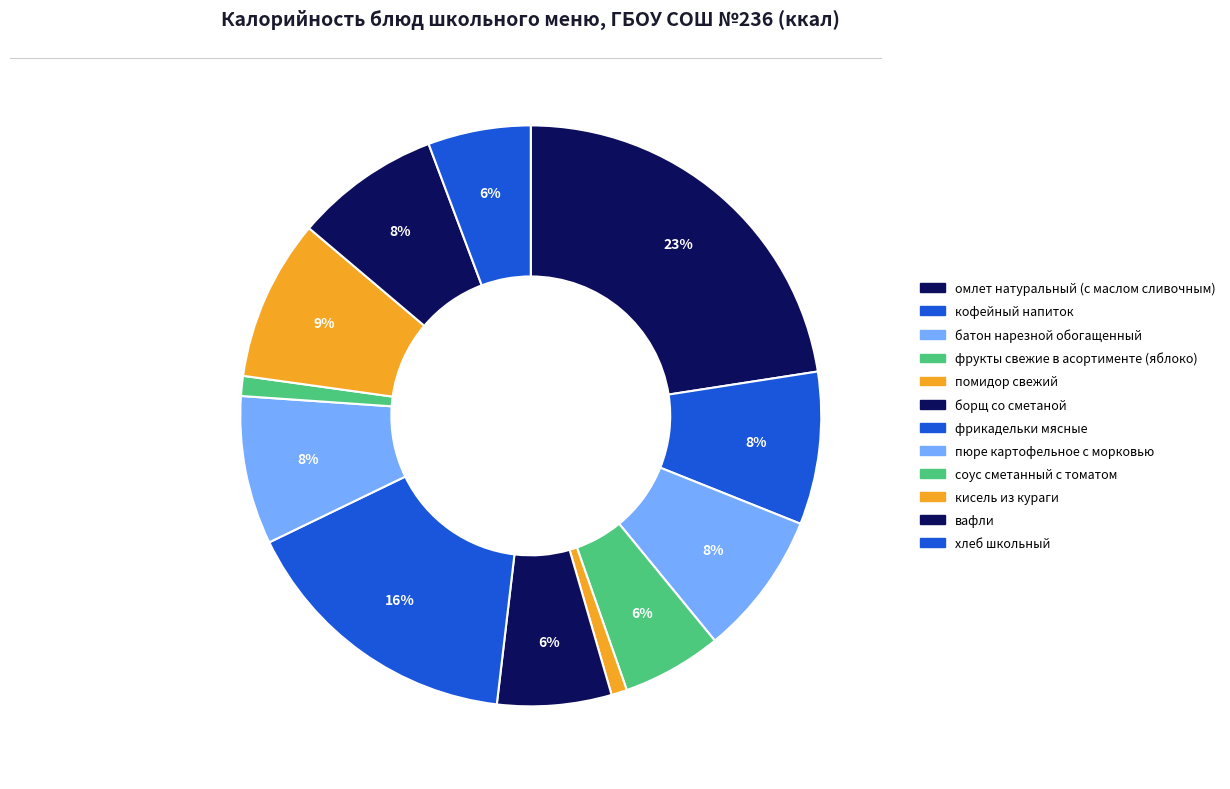

To the nearest percent, what portion does борщ со сметаной represent?

6%